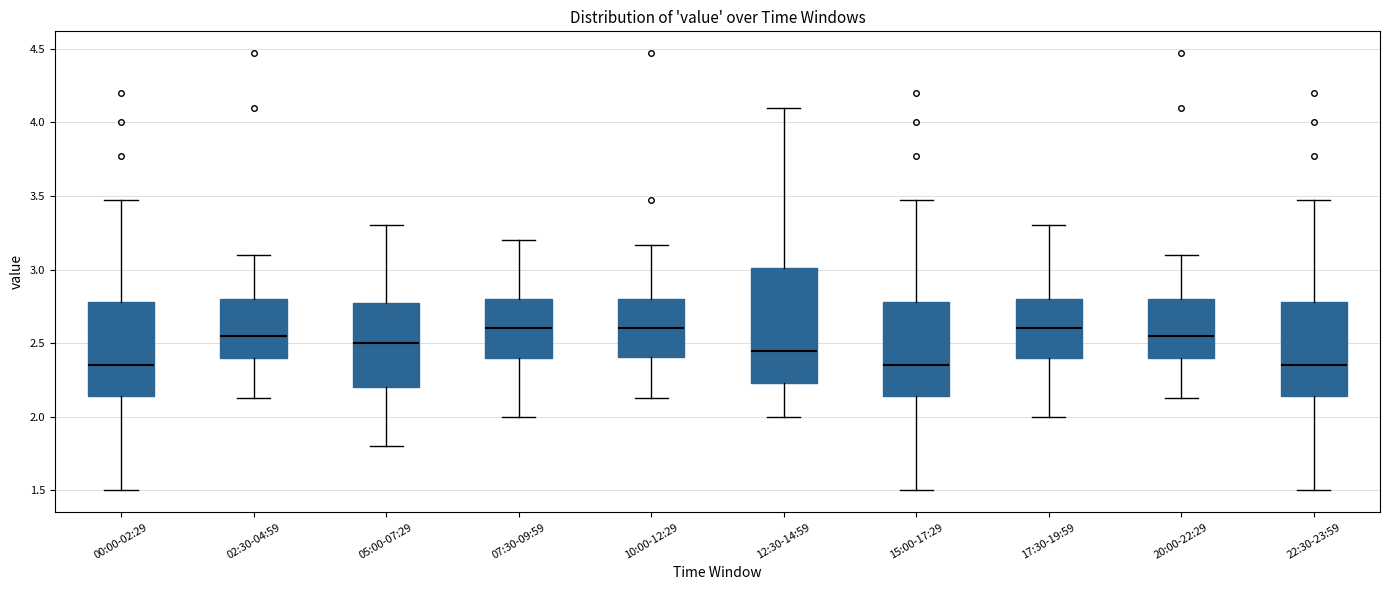

Reading left to right, transcribe this box plot: for each box, give where its median line is, the range the box spans, and where its two whiskers end, as read against the y-axis. The values are not printed on the chart, so give them approximately, as read against the axis.

00:00-02:29: median 2.35, box 2.15 to 2.80, whiskers 1.50 to 3.45
02:30-04:59: median 2.55, box 2.40 to 2.80, whiskers 2.15 to 3.10
05:00-07:29: median 2.50, box 2.20 to 2.80, whiskers 1.80 to 3.30
07:30-09:59: median 2.60, box 2.40 to 2.80, whiskers 2.00 to 3.20
10:00-12:29: median 2.60, box 2.40 to 2.80, whiskers 2.15 to 3.15
12:30-14:59: median 2.45, box 2.25 to 3.00, whiskers 2.00 to 4.10
15:00-17:29: median 2.35, box 2.15 to 2.80, whiskers 1.50 to 3.45
17:30-19:59: median 2.60, box 2.40 to 2.80, whiskers 2.00 to 3.30
20:00-22:29: median 2.55, box 2.40 to 2.80, whiskers 2.15 to 3.10
22:30-23:59: median 2.35, box 2.15 to 2.80, whiskers 1.50 to 3.45